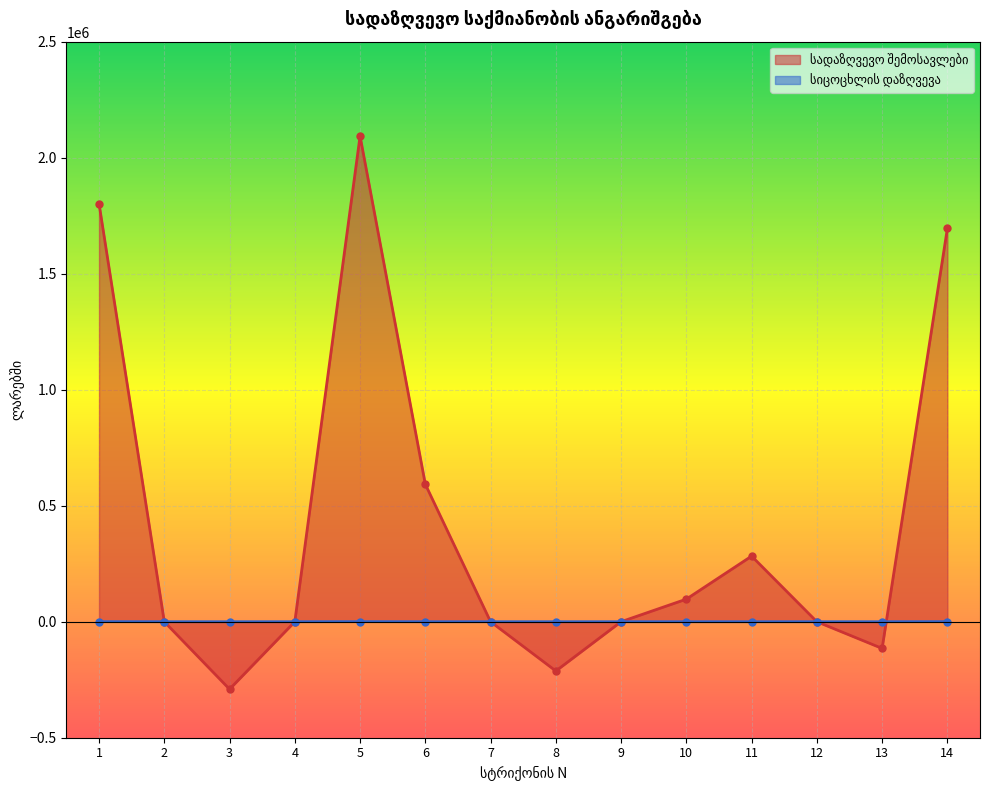

Reading left to right, transcribe all the data shown in this chart.

სადაზღვევო შემოსავლები: 1802213.9	0.0	-290877.3	0.0	2093091.2	592470.1	0.0	-212420.1	0.0	97298.5	282751.4	0.0	-115150.0	1695189.7
სიცოცხლის დაზღვევა: 333.0	0.0	-30.5	0.0	363.5	0.0	0.0	0.0	0.0	0.0	0.0	0.0	0.0	363.5